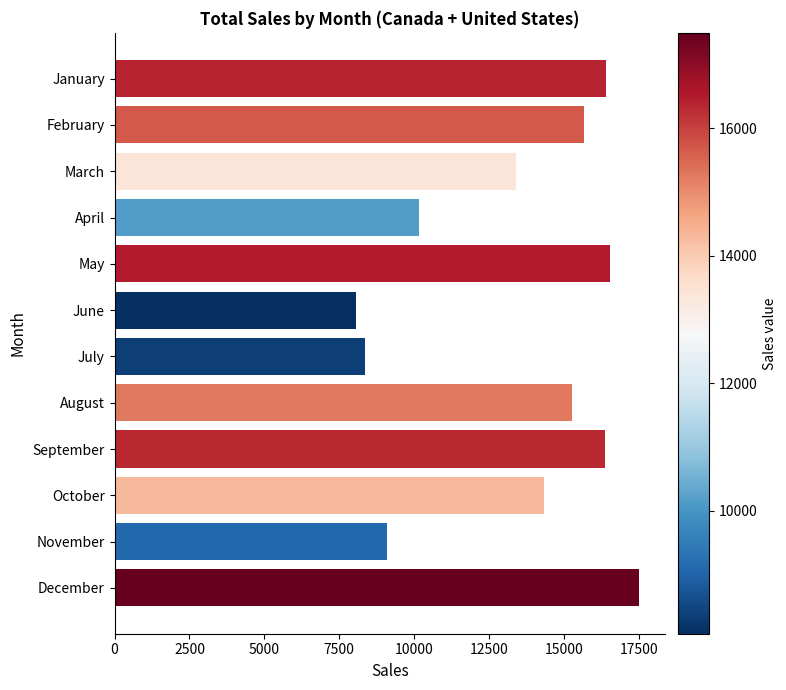

Between May and February, which is larger?

May